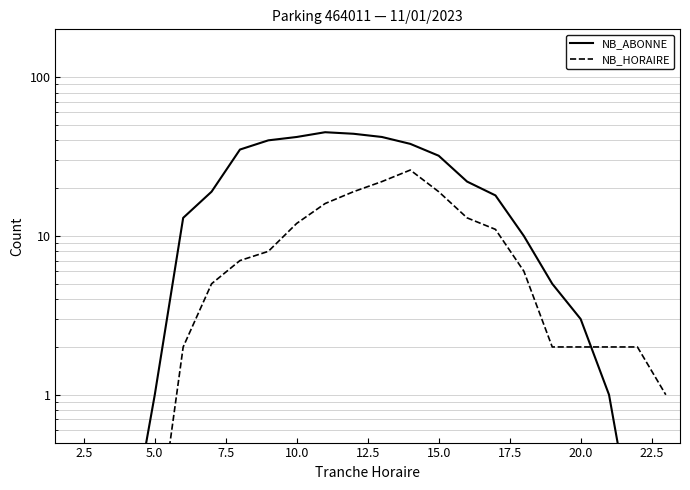

Which series ends up on top after the final intersection of NB_HORAIRE and NB_ABONNE?

NB_HORAIRE